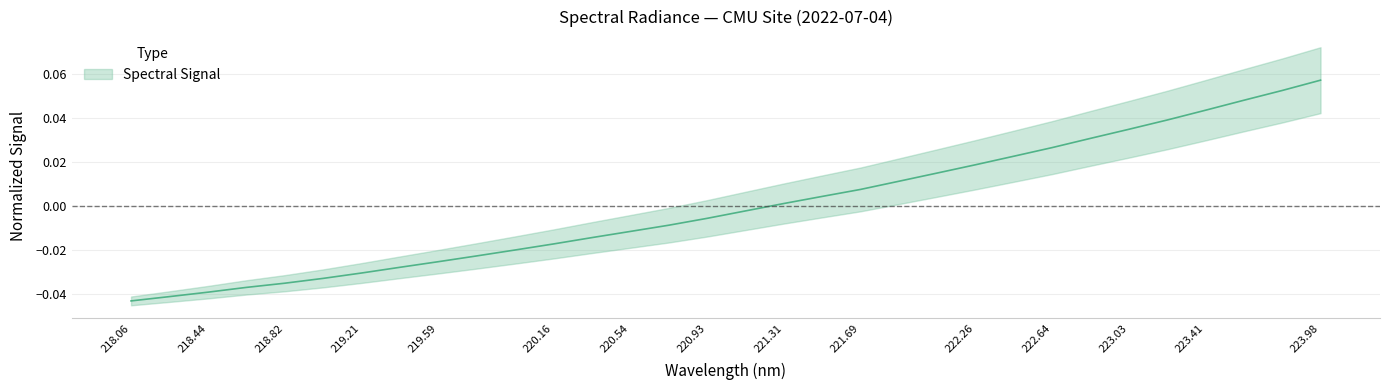

How many distinct data groups are displayed?

1